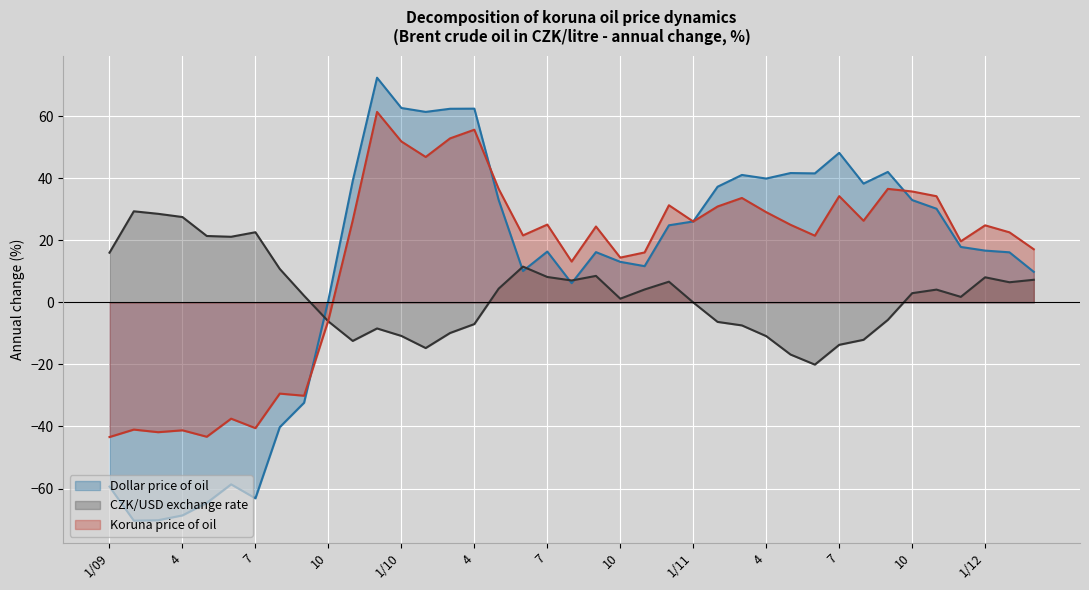

What is the label of the 11th point from the right?

5